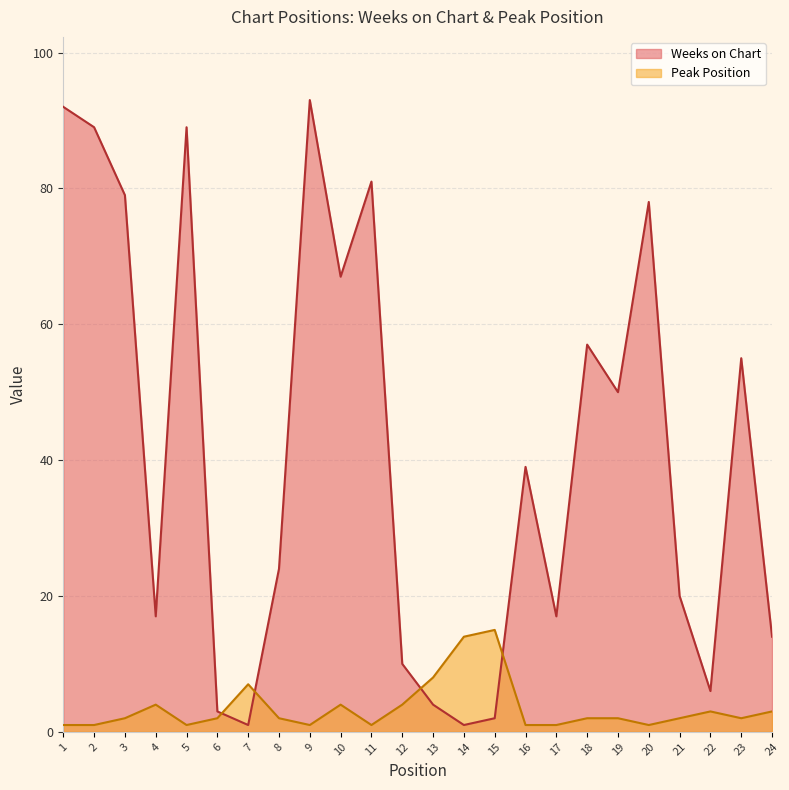

List the series in order of their peak value, lowest first.

Peak Position, Weeks on Chart